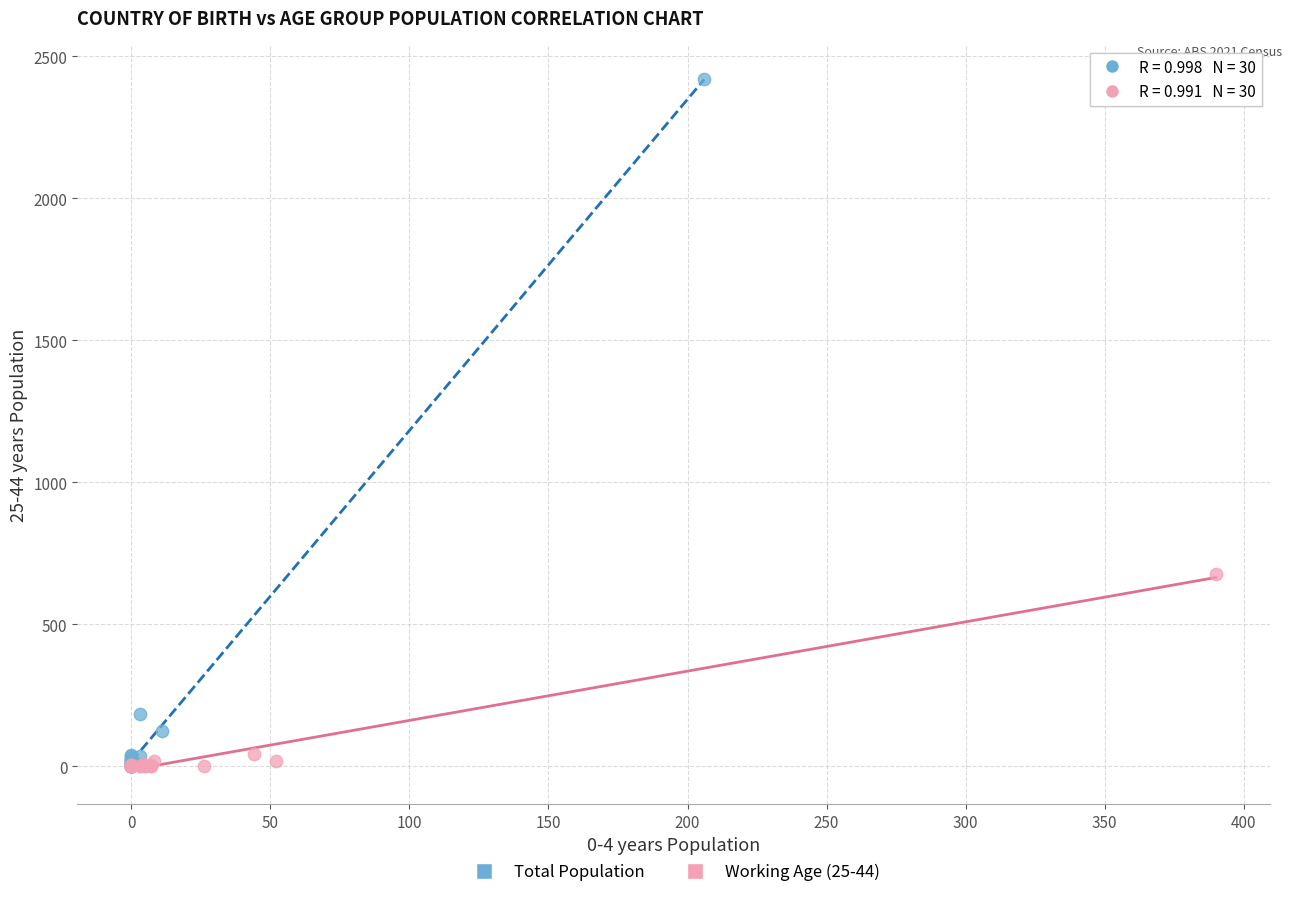

Which series contains the highest Y value?

Total Population